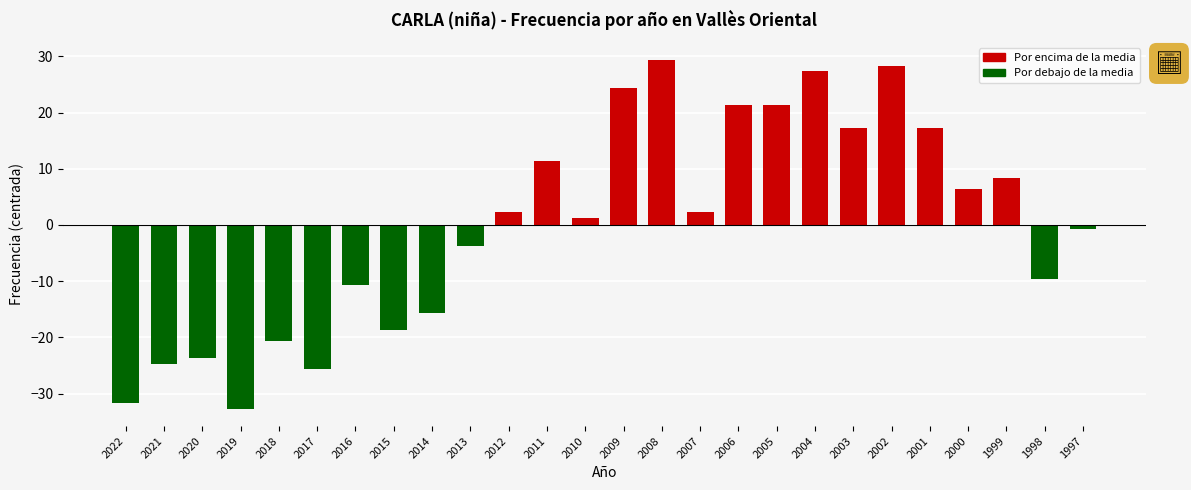

How many series are shown in this chart?

1